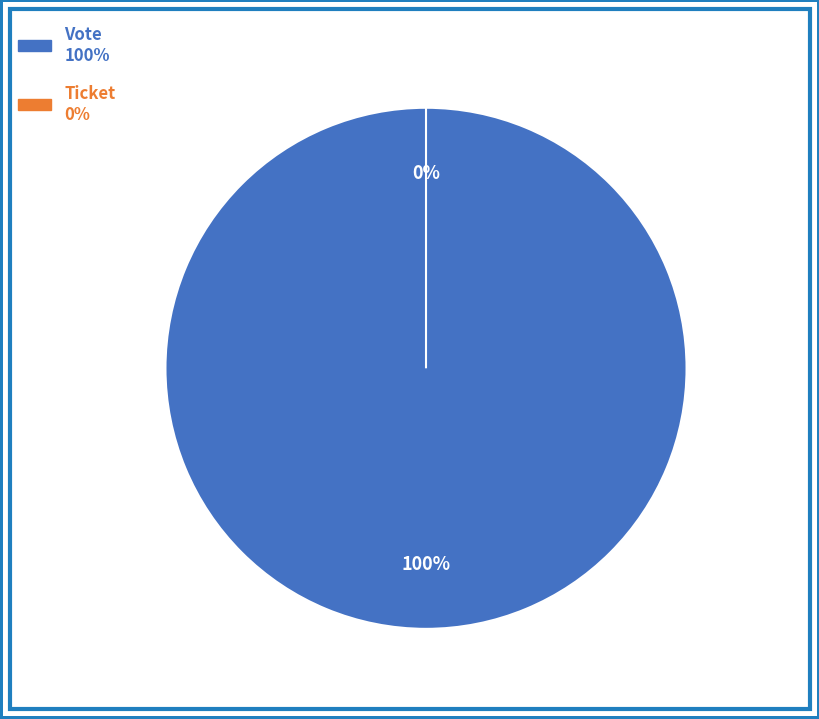

Does any single category account for the majority?

Yes